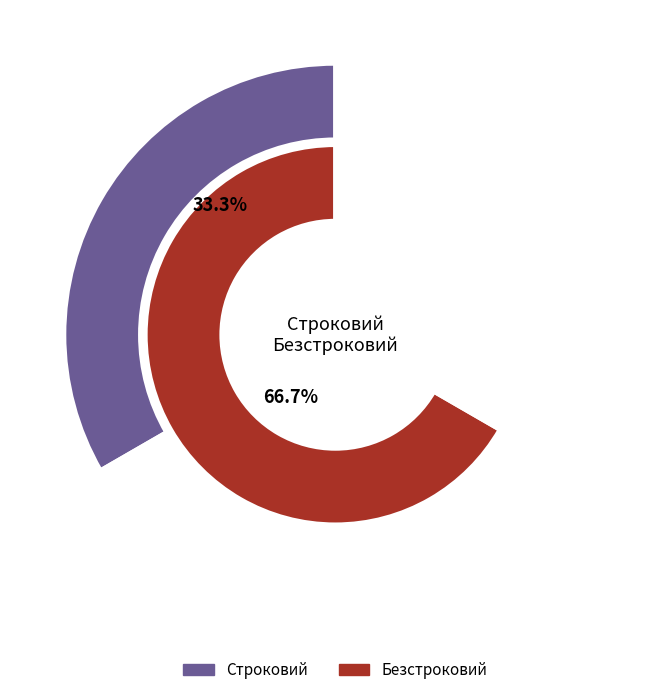

To the nearest percent, what percentage of the pie is Безстроковий?

67%